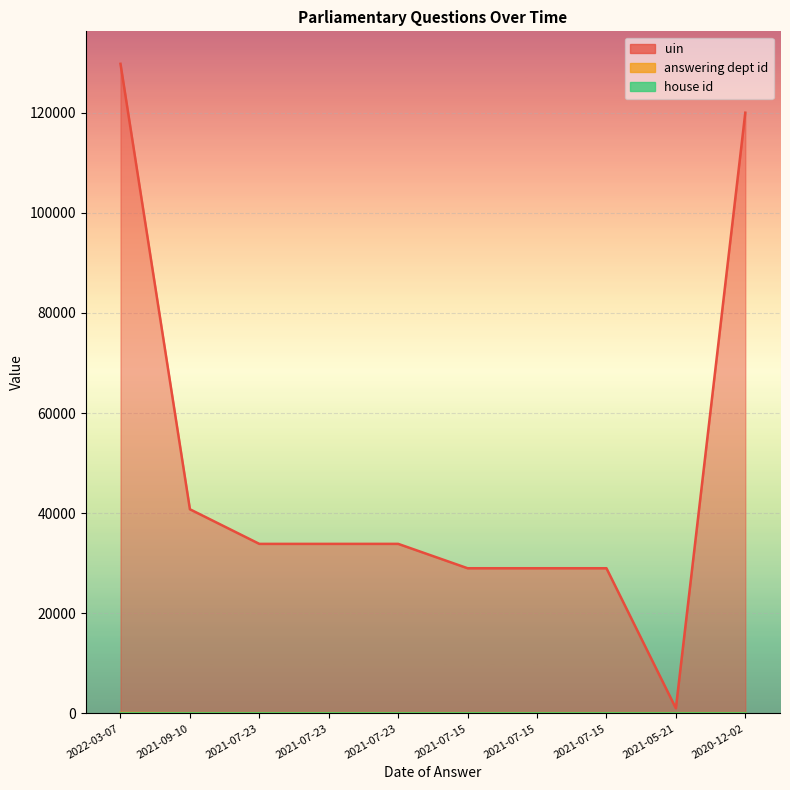

True or false: answering dept id and uin intersect in this chart.

False